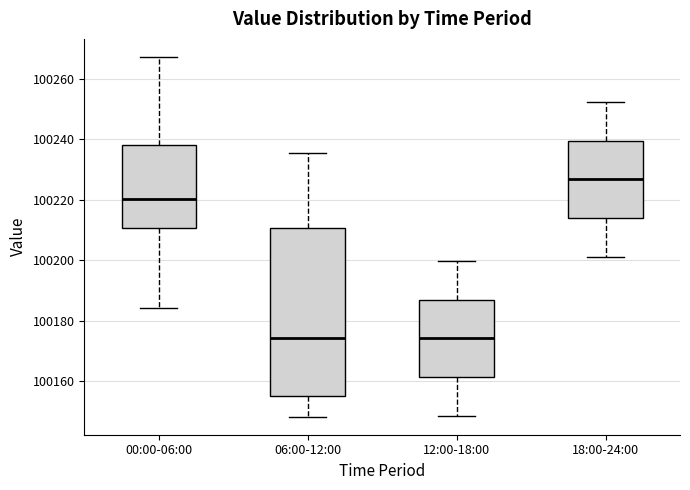

Where does the upper whisker of the box for 00:00-06:00 end on the y-axis? The values are not printed on the chart, so give them approximately, as read against the axis.

100268